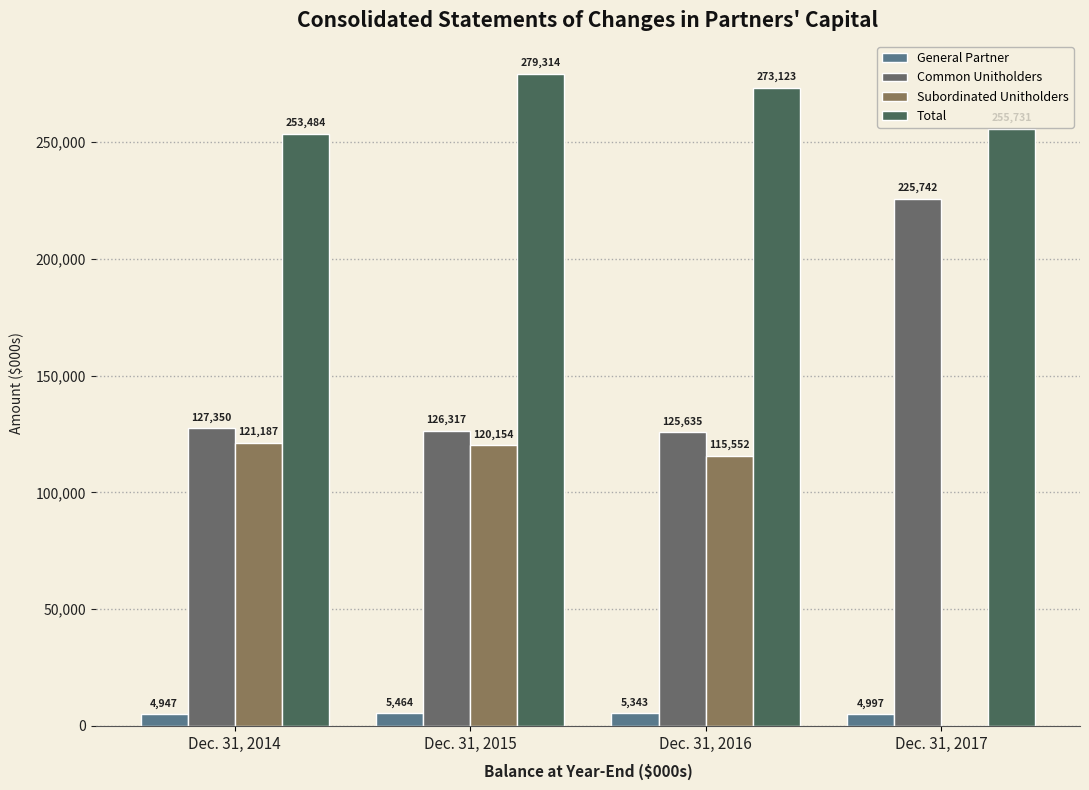

Read the Total value at Dec. 31, 2015, to the nearest 50.

279300